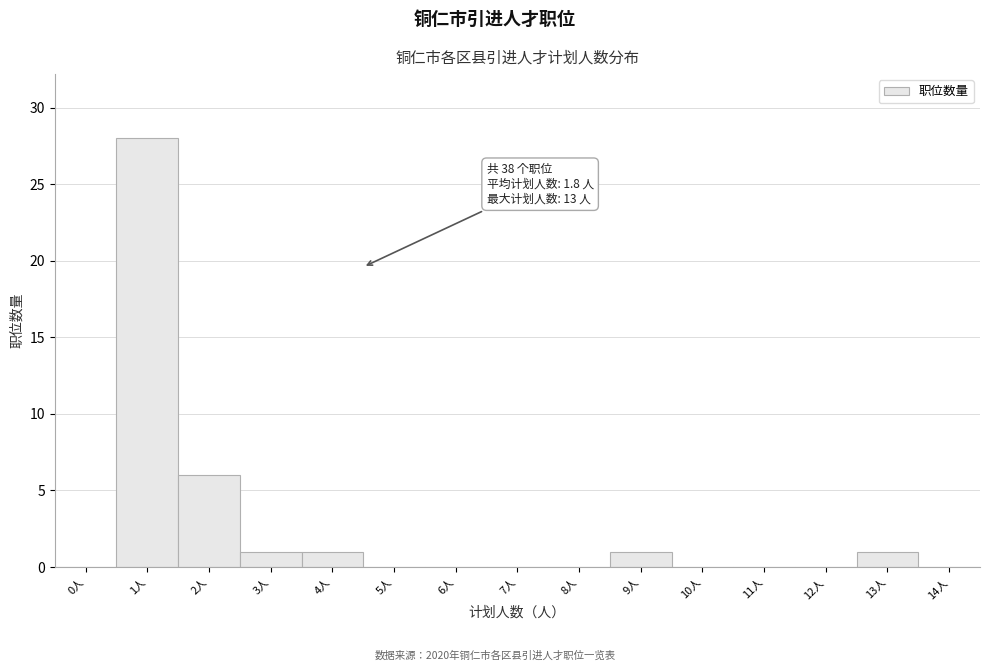

Reading left to right, extract all data points from this chart.

0人=0	1人=28	2人=6	3人=1	4人=1	5人=0	6人=0	7人=0	8人=0	9人=1	10人=0	11人=0	12人=0	13人=1	14人=0